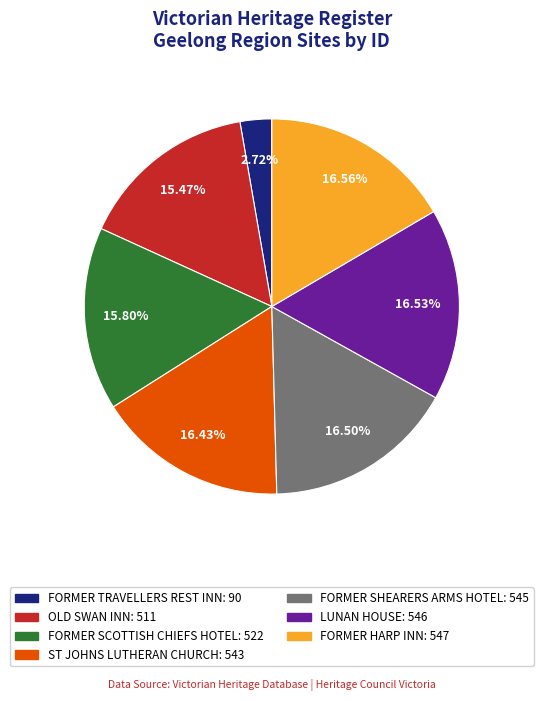

Which has a higher value, FORMER SCOTTISH CHIEFS HOTEL or FORMER HARP INN?

FORMER HARP INN